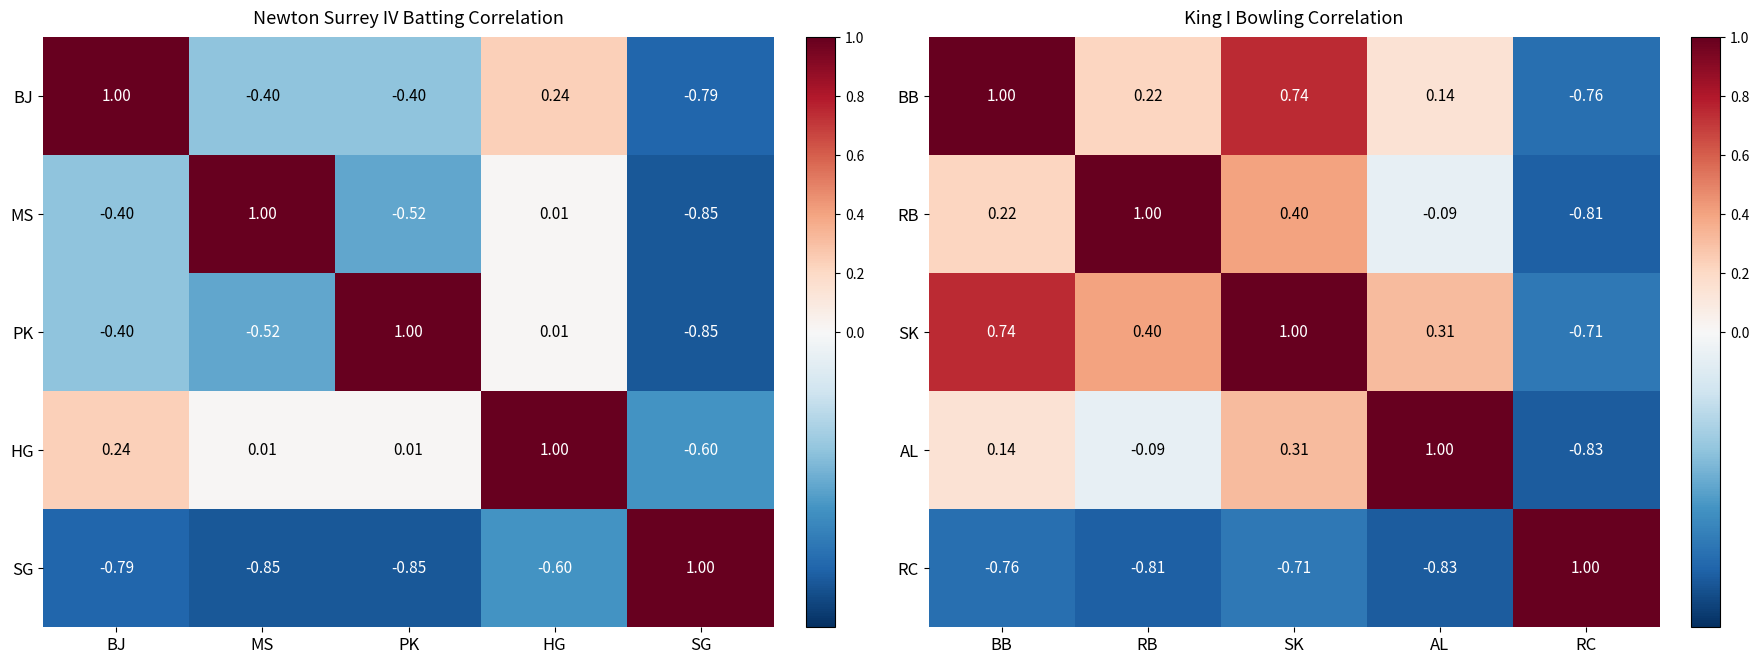

What is the greatest value displayed?

1.0